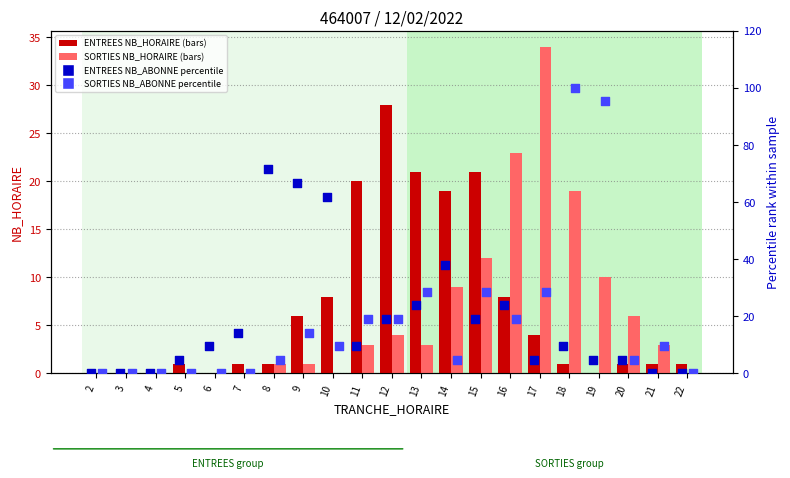

Which series reaches the maximum Y coordinate?

SORTIES NB_ABONNE percentile